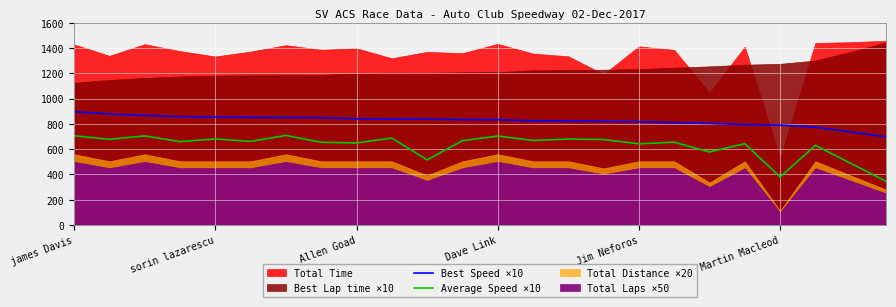

Is it true that Best Speed ×10 equals 823.0 at 14?

True